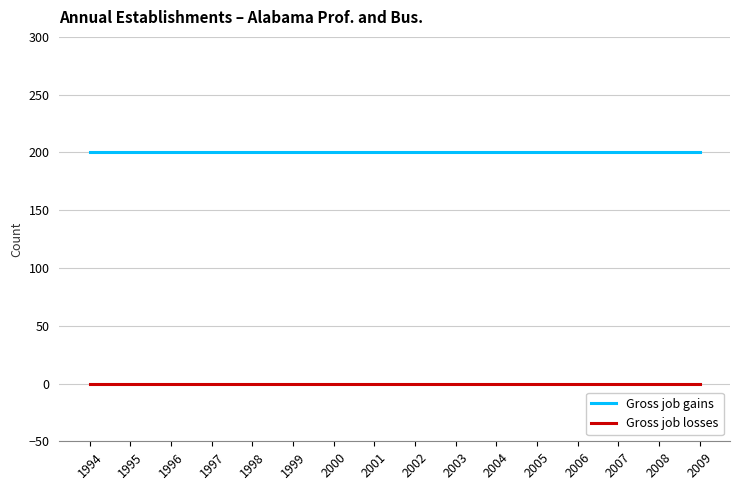

How many series are shown in this chart?

2